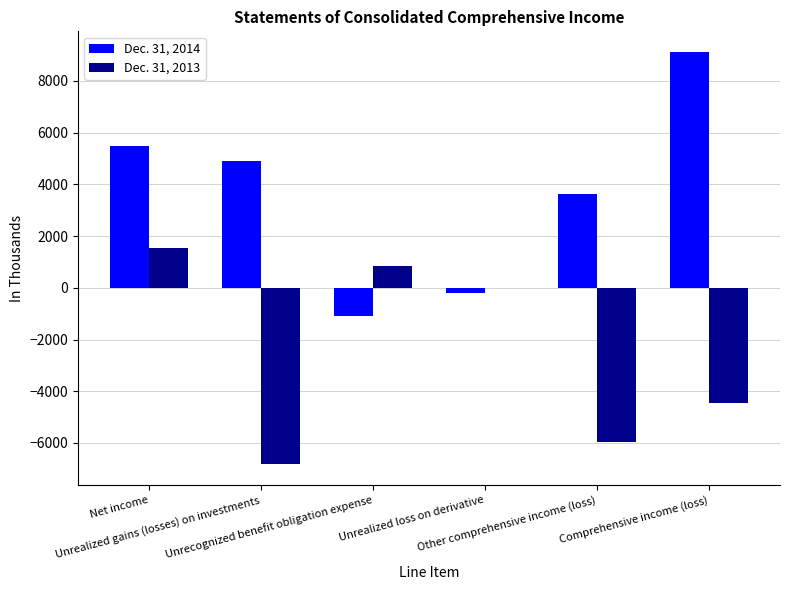

What is the difference between the Dec. 31, 2013 values at Other comprehensive income (loss) and Unrealized loss on derivative?

5980